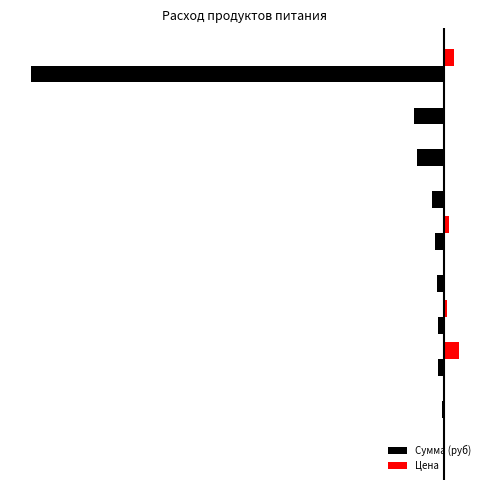

What are all the series names shown in the legend?

Сумма (руб), Цена